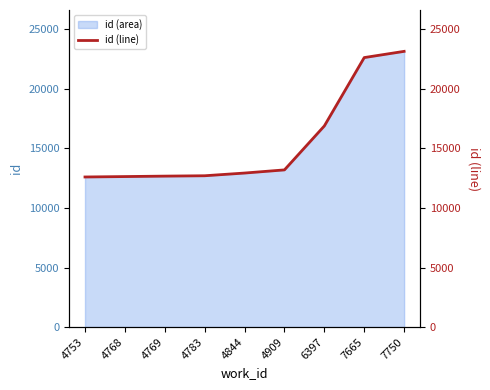

Reading left to right, extract all data points from this chart.

12599	12634	12671	12702	12929	13194	16884	22623	23145